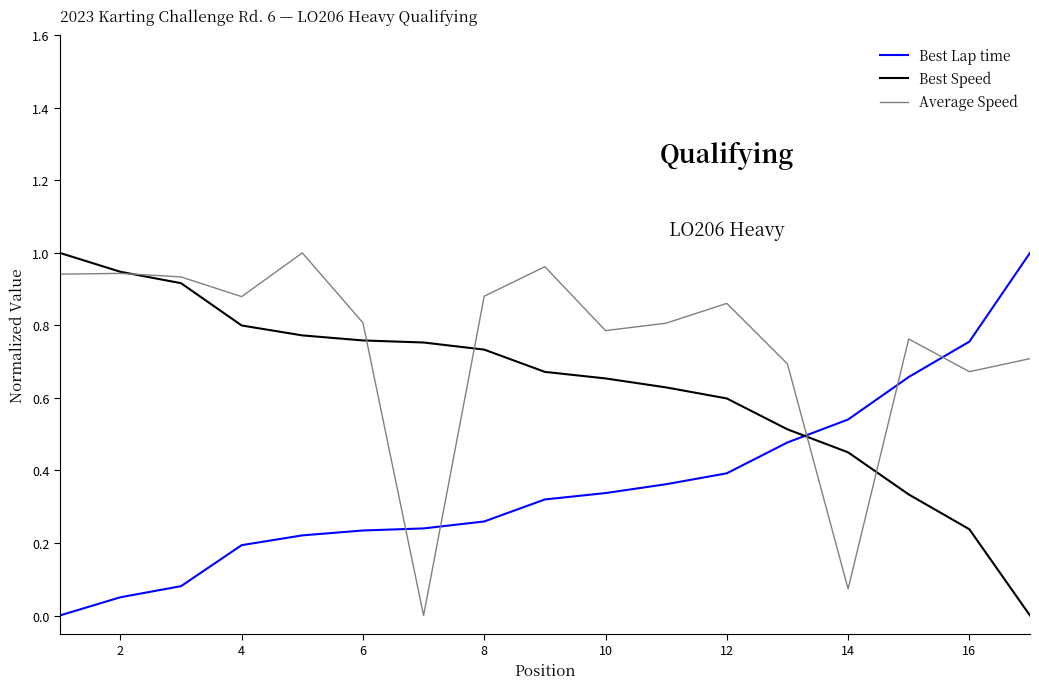

What is the average value of the Best Lap time series?

0.4